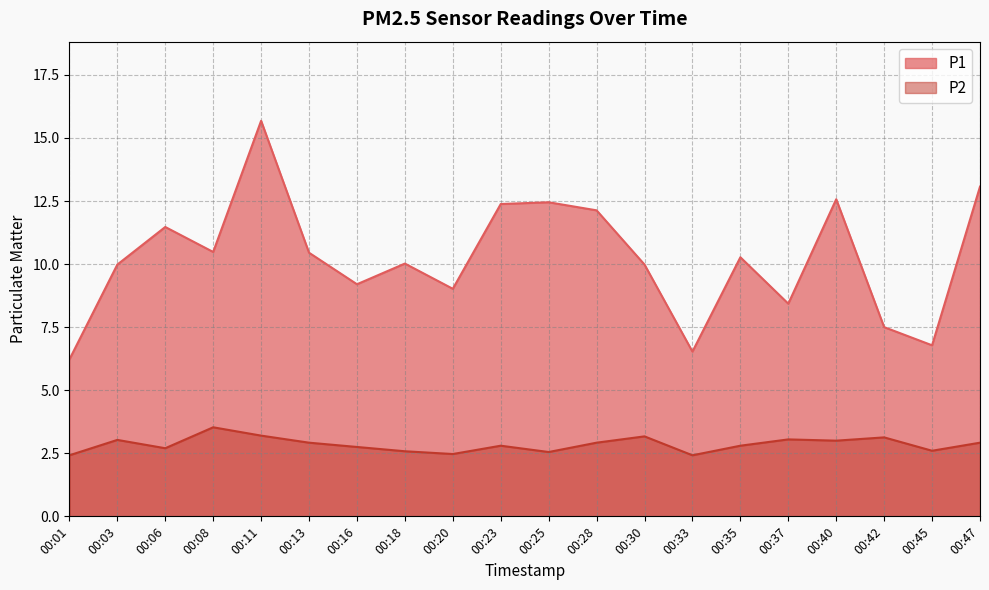

List the series in order of their overall mean, lowest first.

P2, P1